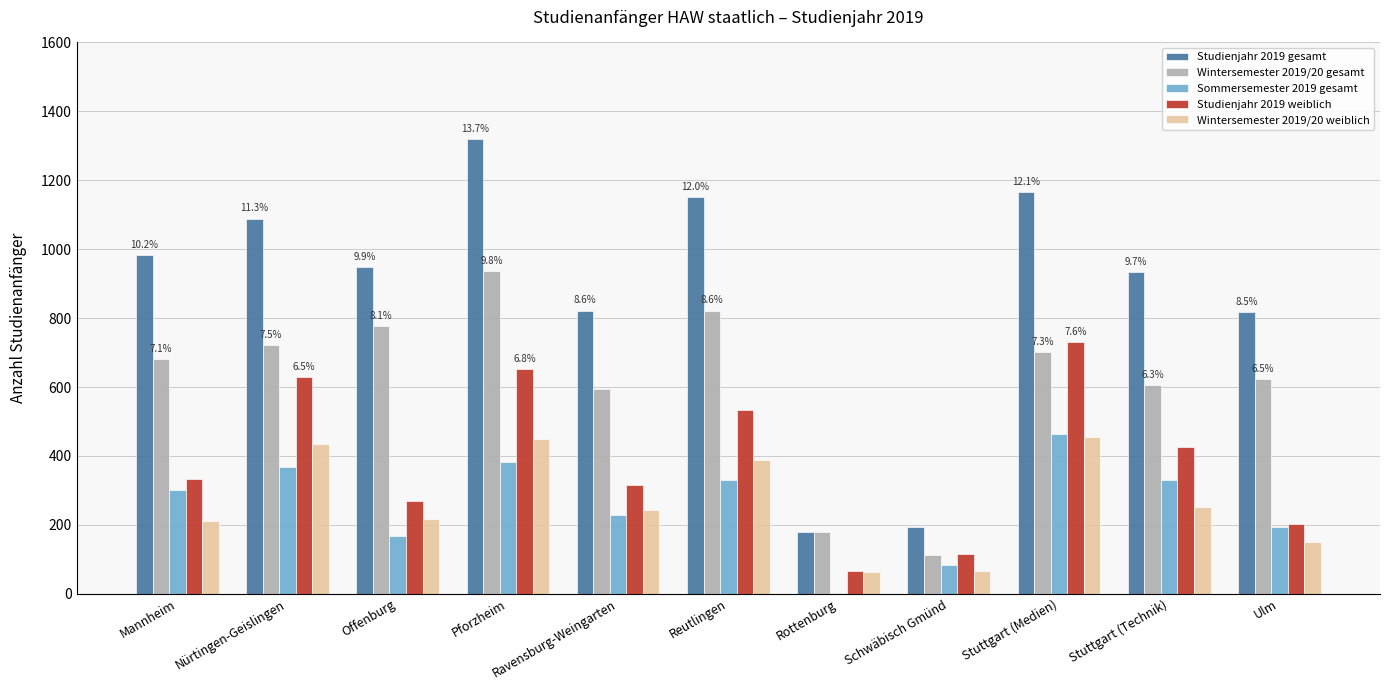

What value does the Studienjahr 2019 weiblich series have at Nürtingen-Geislingen, to the nearest 50?

650